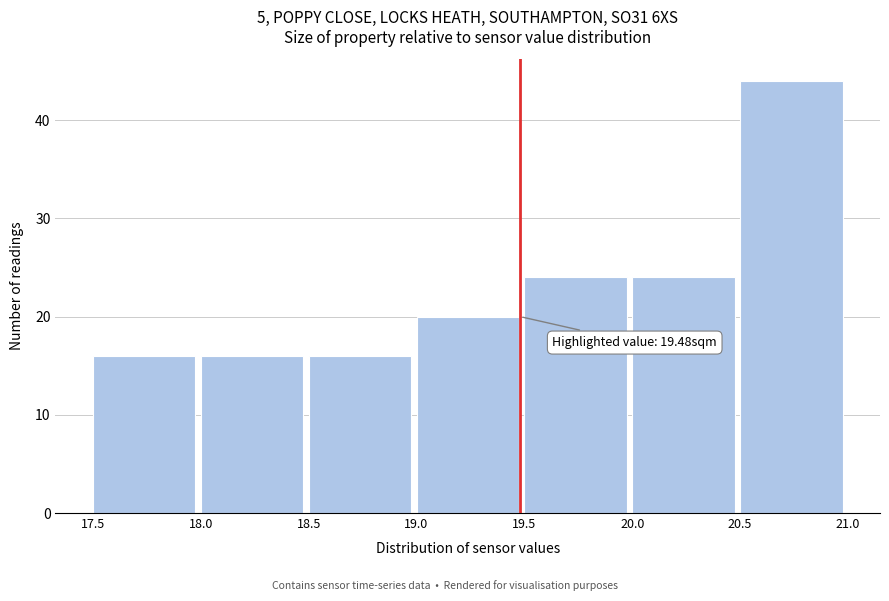

Which range on the x-axis has the tallest bar?

20.5 to 21.0